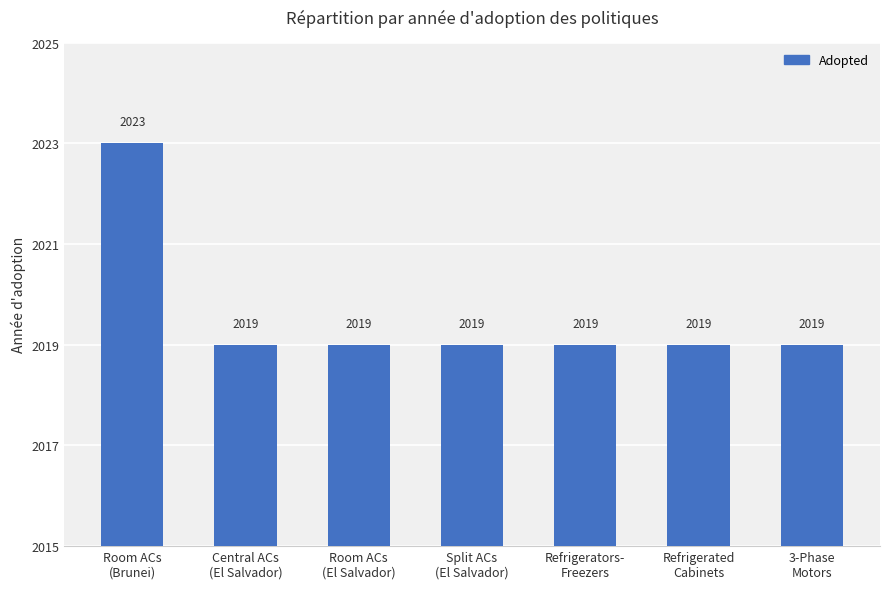

What is the difference between the maximum and minimum values?

4